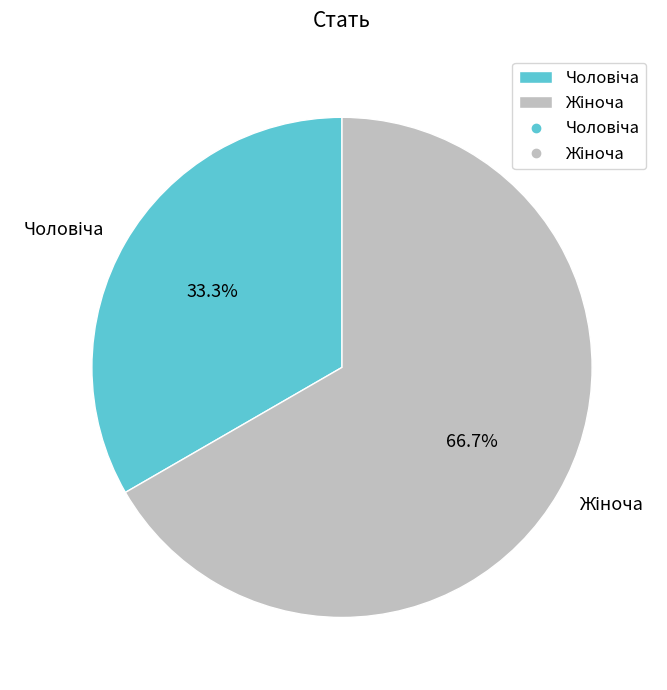

Does any single category account for the majority?

Yes